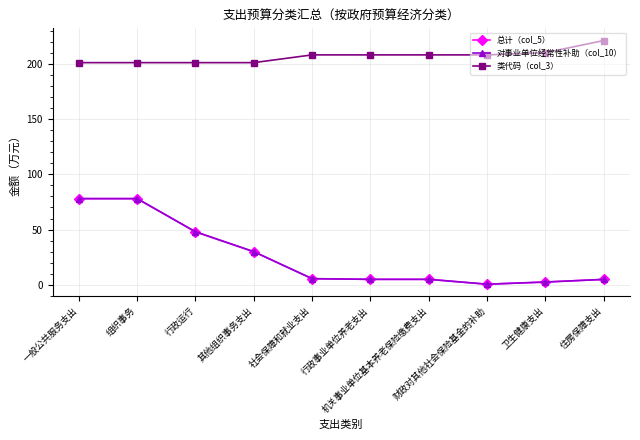

The 类代码（col_3） series shows 201.0 at 行政运行. True or false?

True